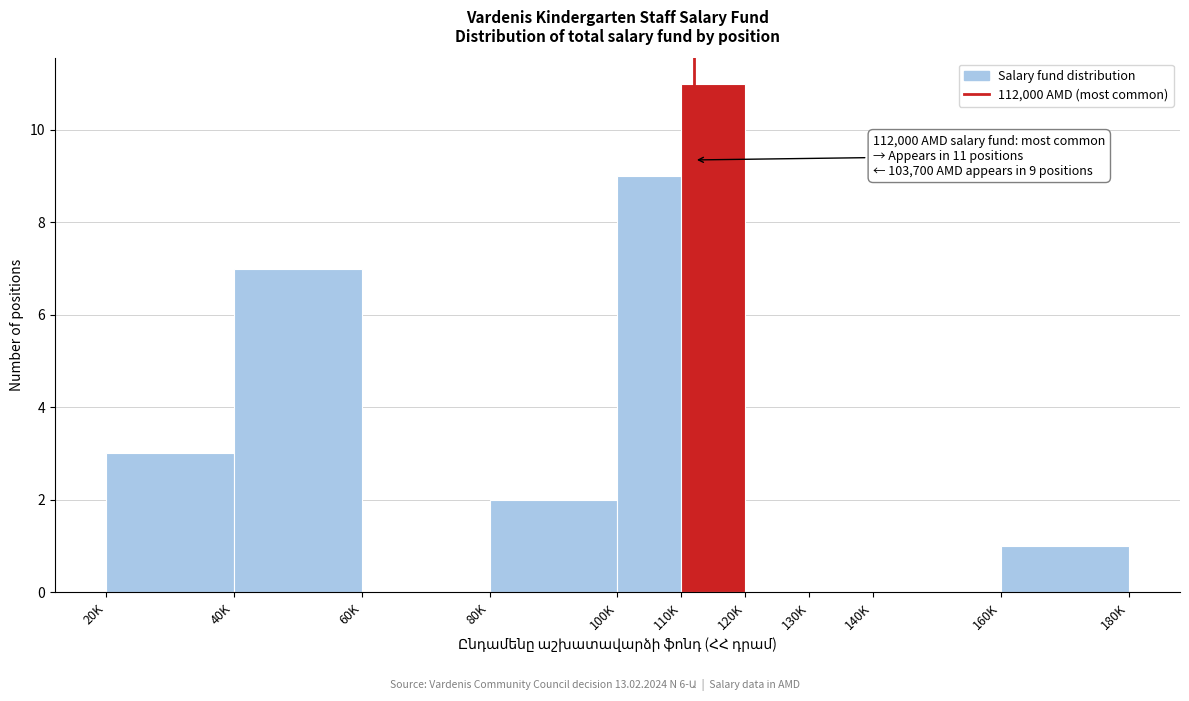

Reading left to right, transcribe all the data shown in this chart.

20K=3	40K=7	60K=0	80K=2	100K=9	110K=11	120K=0	130K=0	140K=0	160K=1